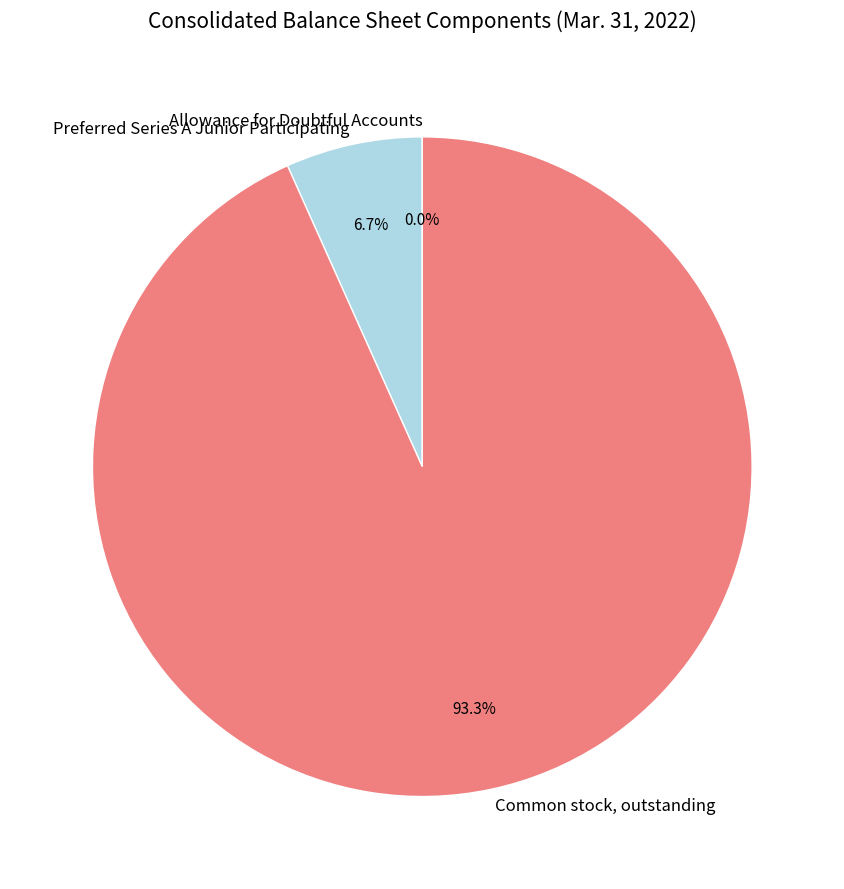

Combined, do Common stock, outstanding and Preferred Series A Junior Participating account for over 50%?

Yes